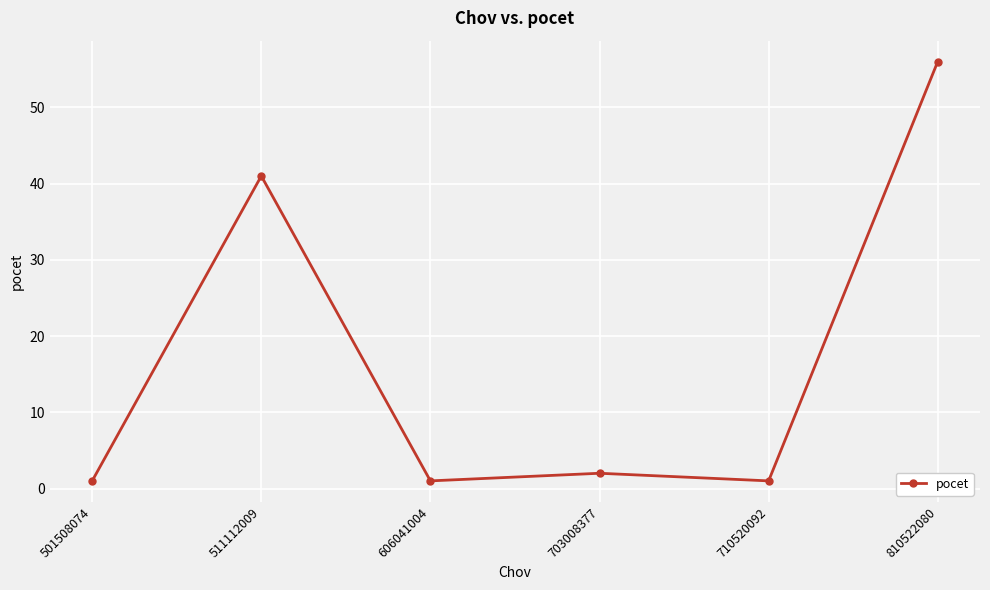

How many distinct data groups are displayed?

1